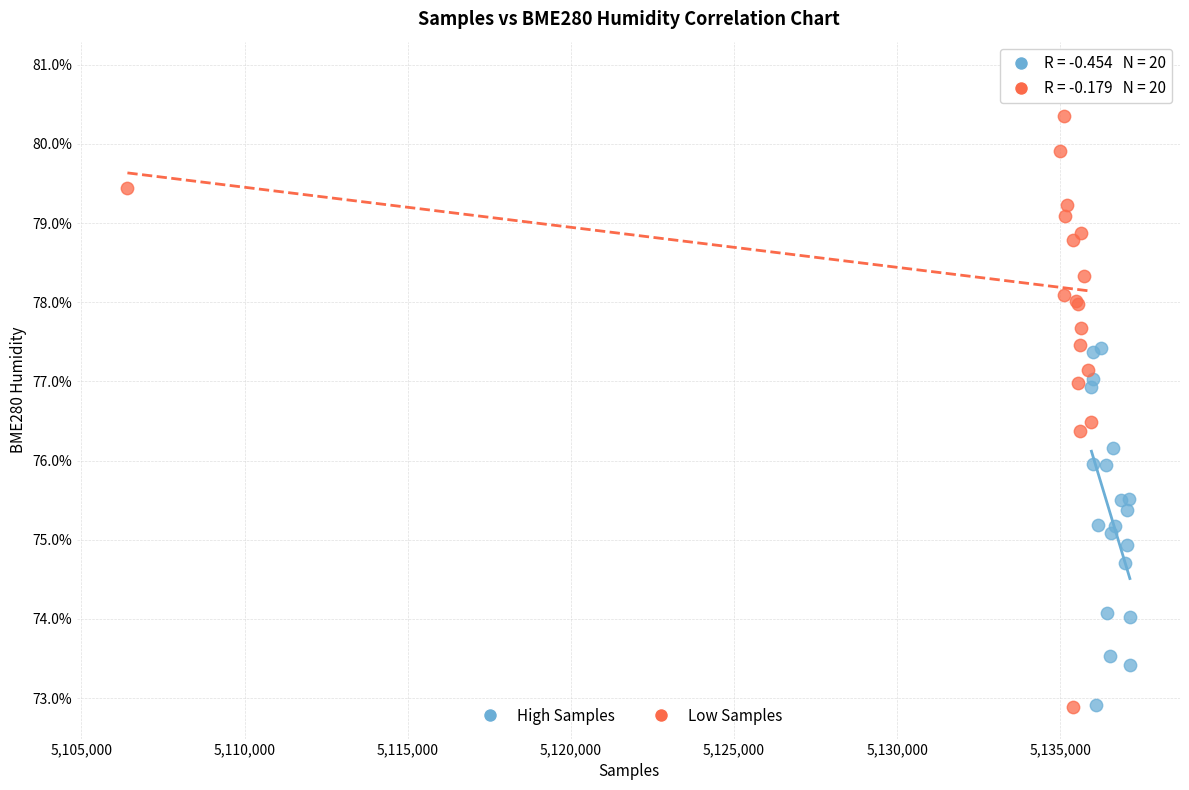

Which series has the widest spread of Y values?

Low Samples